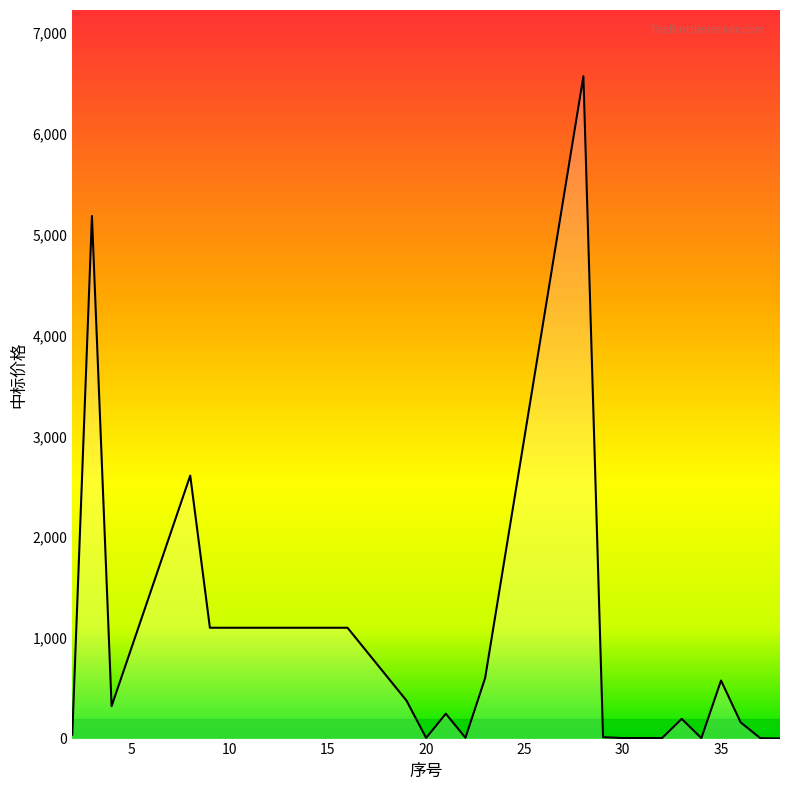

What is the maximum value shown in the chart?

6573.4